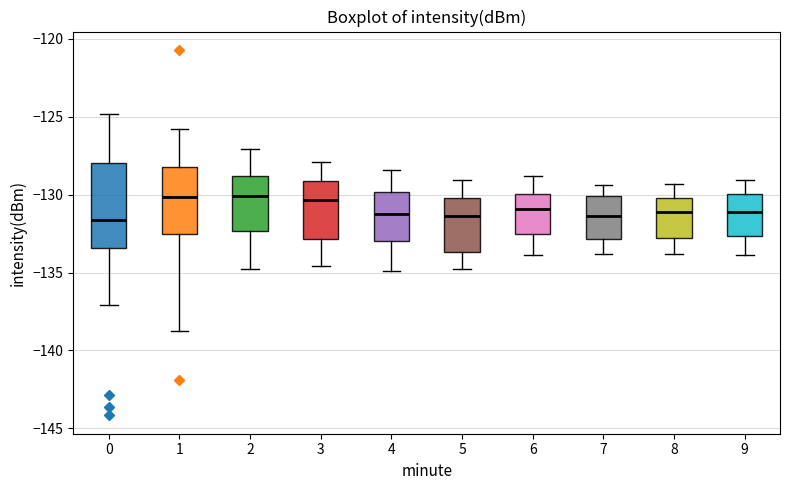

Reading left to right, read every box against the y-axis: the position of its median line, the range the box covers, and the ends of its whiskers. The values are not printed on the chart, so give them approximately, as read against the axis.

0: median -131.5, box -133.5 to -128.0, whiskers -137.0 to -125.0
1: median -130.0, box -132.5 to -128.0, whiskers -139.0 to -126.0
2: median -130.0, box -132.5 to -129.0, whiskers -135.0 to -127.0
3: median -130.5, box -133.0 to -129.0, whiskers -134.5 to -128.0
4: median -131.0, box -133.0 to -130.0, whiskers -135.0 to -128.5
5: median -131.5, box -133.5 to -130.0, whiskers -135.0 to -129.0
6: median -131.0, box -132.5 to -130.0, whiskers -134.0 to -129.0
7: median -131.5, box -133.0 to -130.0, whiskers -134.0 to -129.5
8: median -131.0, box -133.0 to -130.0, whiskers -134.0 to -129.5
9: median -131.0, box -132.5 to -130.0, whiskers -134.0 to -129.0